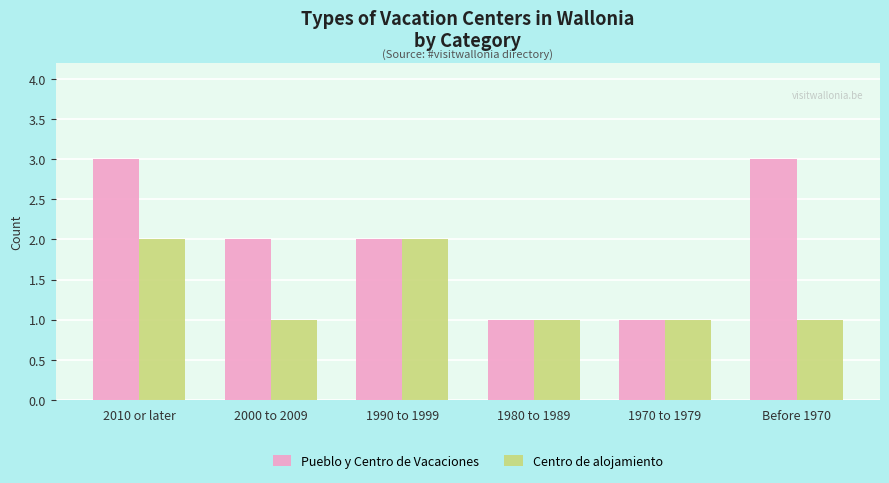

Is the value of Pueblo y Centro de Vacaciones at 1990 to 1999 greater than the value of Centro de alojamiento at 1970 to 1979?

Yes